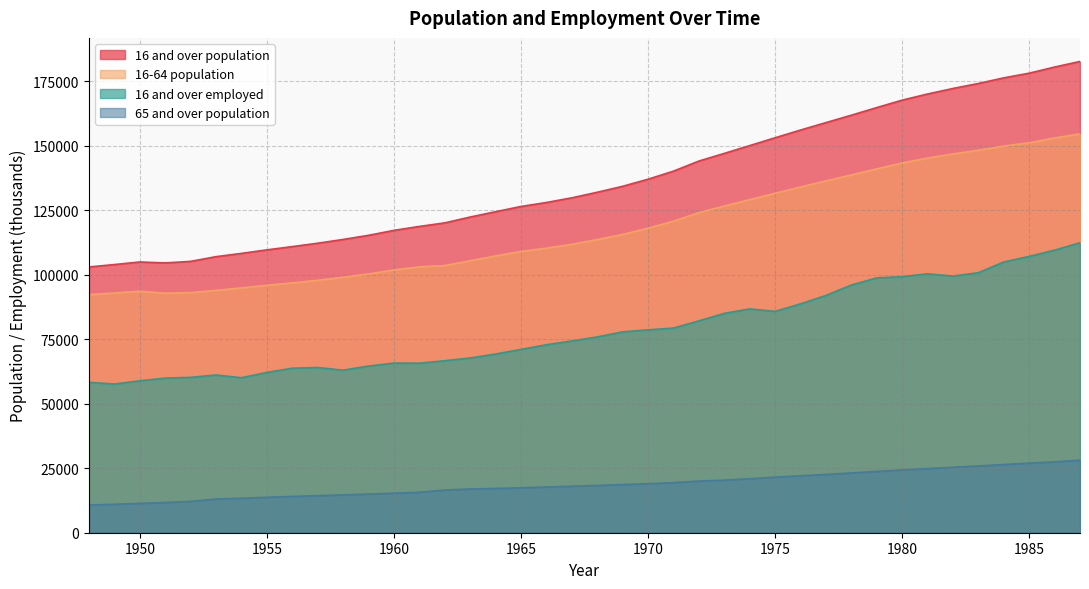

At how many categories does at least one series exceed 144953?

15